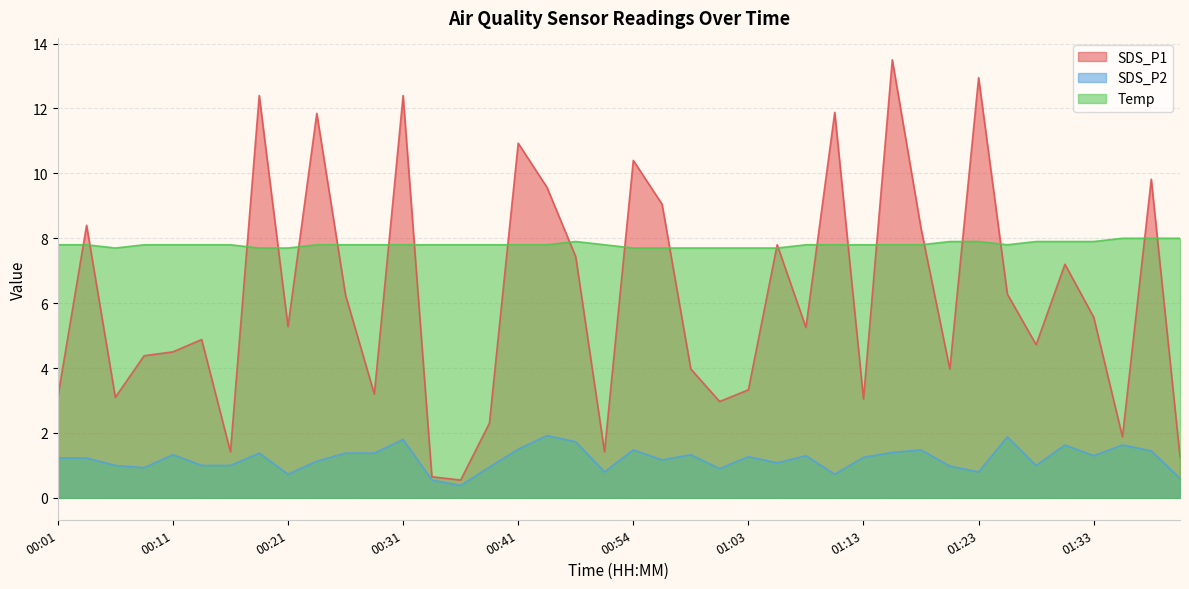

What is the average value of the SDS_P2 series?

1.2